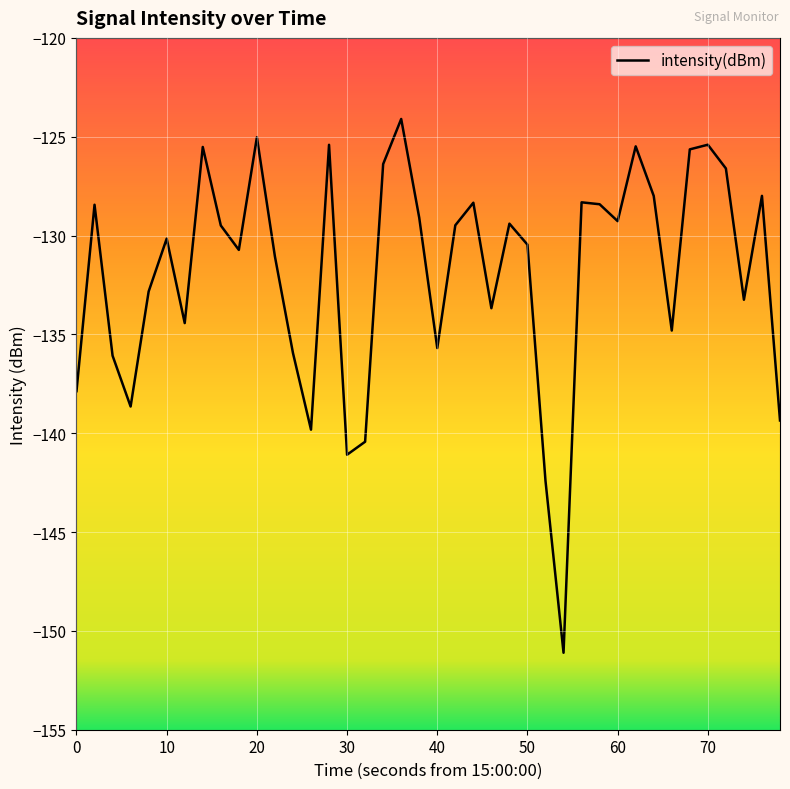

What is the maximum value shown in the chart?

-124.1